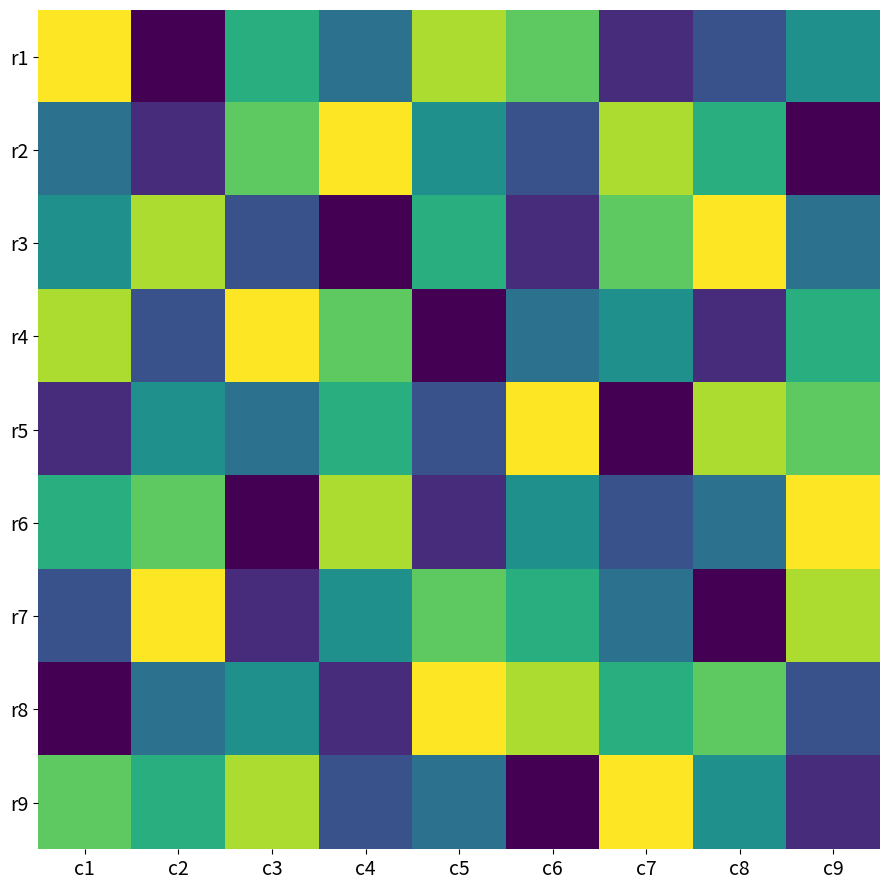

What is the spread (max minus min) of values at c9?

8